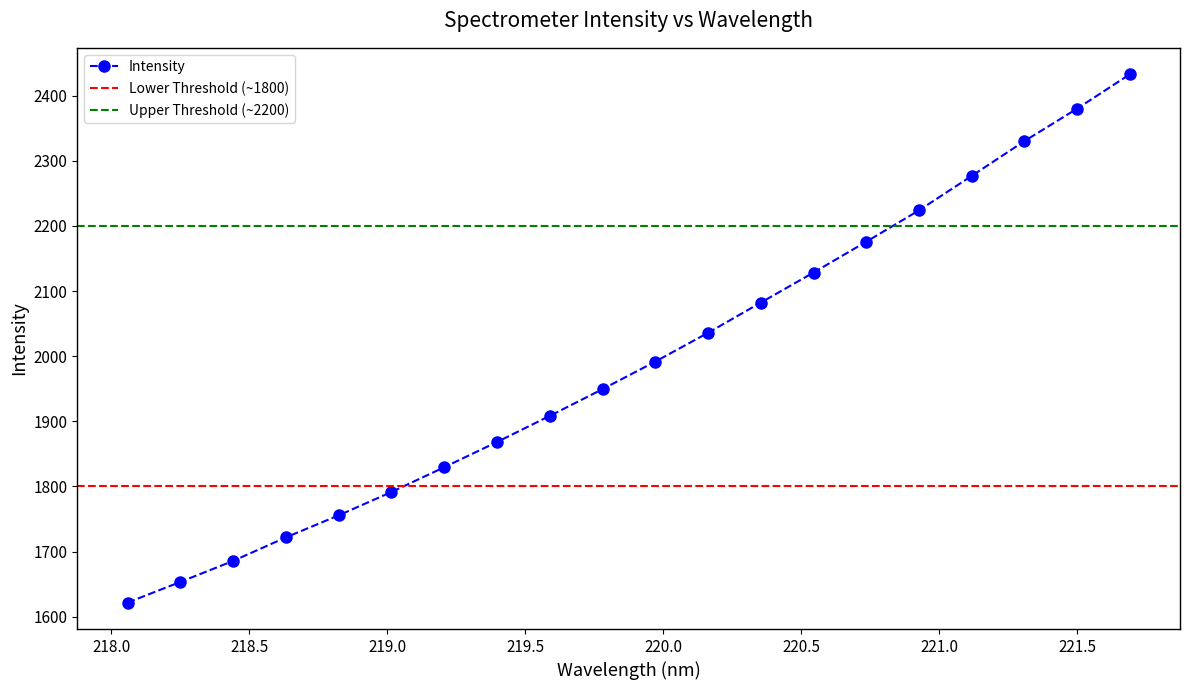

What is the value of the 11th point from the left?

1991.7